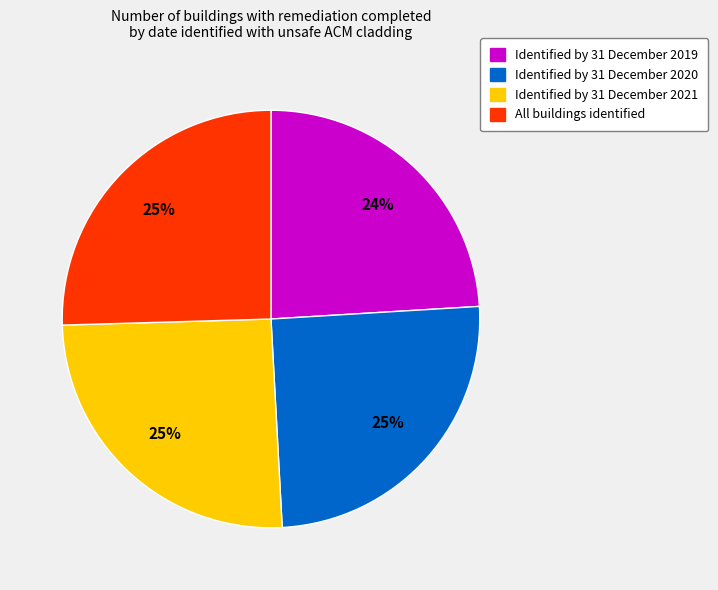

Does Identified by 31 December 2020 represent more than half of the total?

No